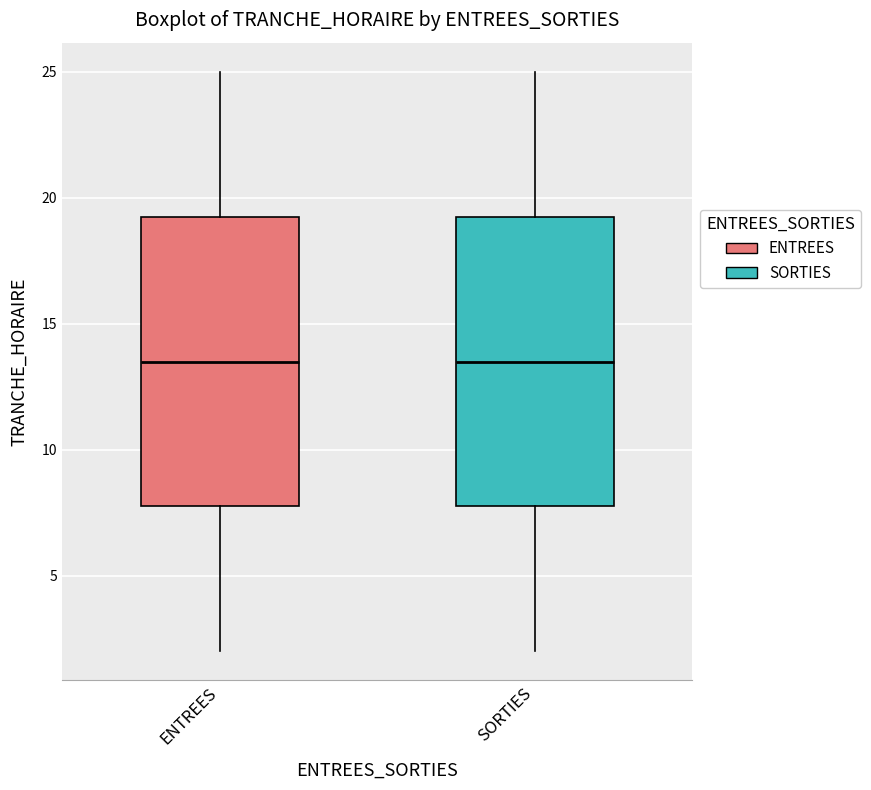

Reading left to right, transcribe this box plot: for each box, give where its median line is, the range the box spans, and where its two whiskers end, as read against the y-axis. The values are not printed on the chart, so give them approximately, as read against the axis.

ENTREES: median 13.5, box 8.0 to 19.5, whiskers 2.0 to 25.0
SORTIES: median 13.5, box 8.0 to 19.5, whiskers 2.0 to 25.0